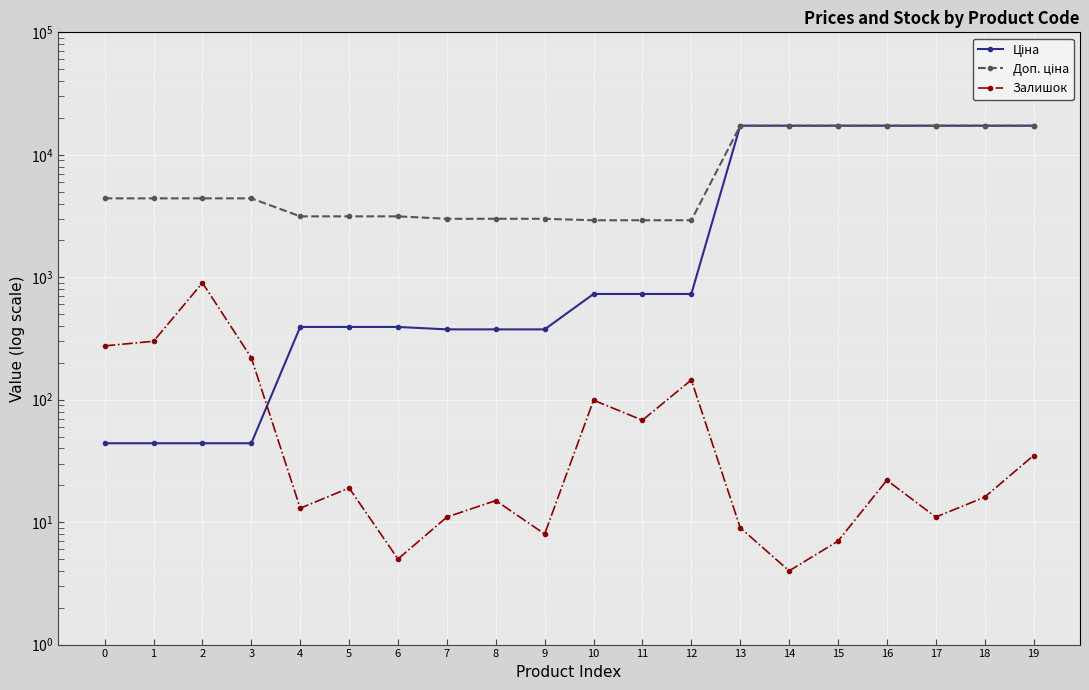

Which series changed the most between 12 and 19?

Ціна